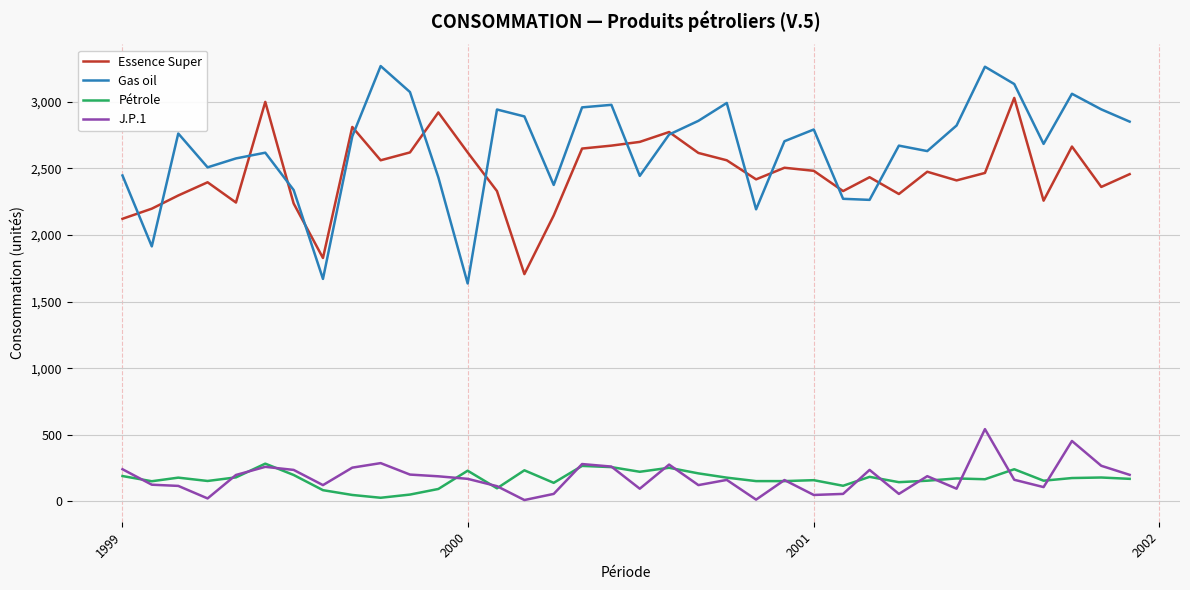

Rank the series by their maximum value, from lowest to highest.

Pétrole, J.P.1, Essence Super, Gas oil